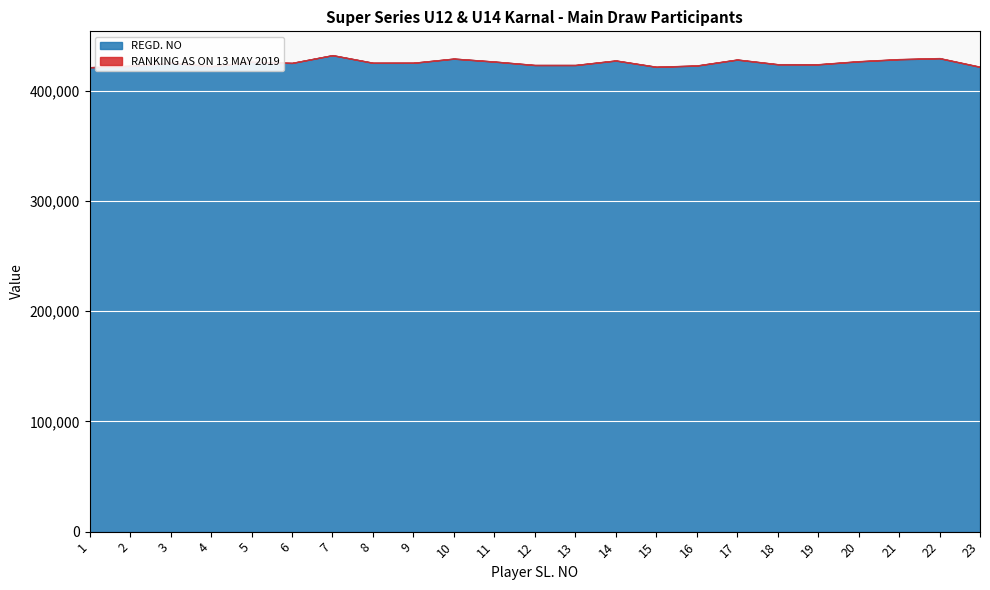

Reading right to left, extract all data points from this chart.

REGD. NO: 23=421431	22=429275	21=428367	20=426471	19=423749	18=423806	17=428050	16=422640	15=421494	14=427203	13=423121	12=423123	11=426244	10=428924	9=425166	8=425150	7=432051	6=425042	5=426014	4=422075	3=425281	2=422437	1=421148
RANKING AS ON 13 MAY 2019: 23=188	22=183	21=178	20=168	19=144	18=114	17=112	16=107	15=95	14=93	13=87	12=86	11=75	10=73	9=70	8=66	7=50	6=49	5=44	4=39	3=33	2=14	1=12